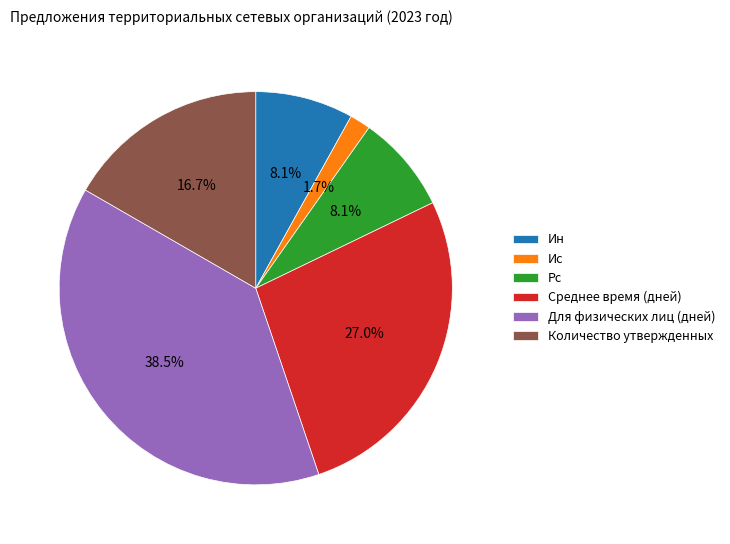

To the nearest percent, what is the difference between the largest and smallest slice percentages?

37%